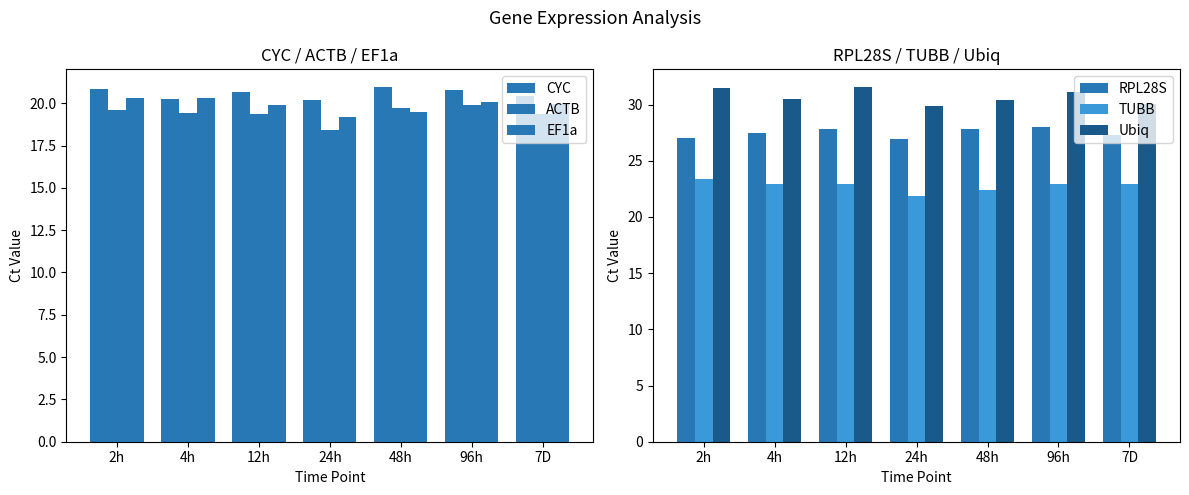

How many series are shown in this chart?

6